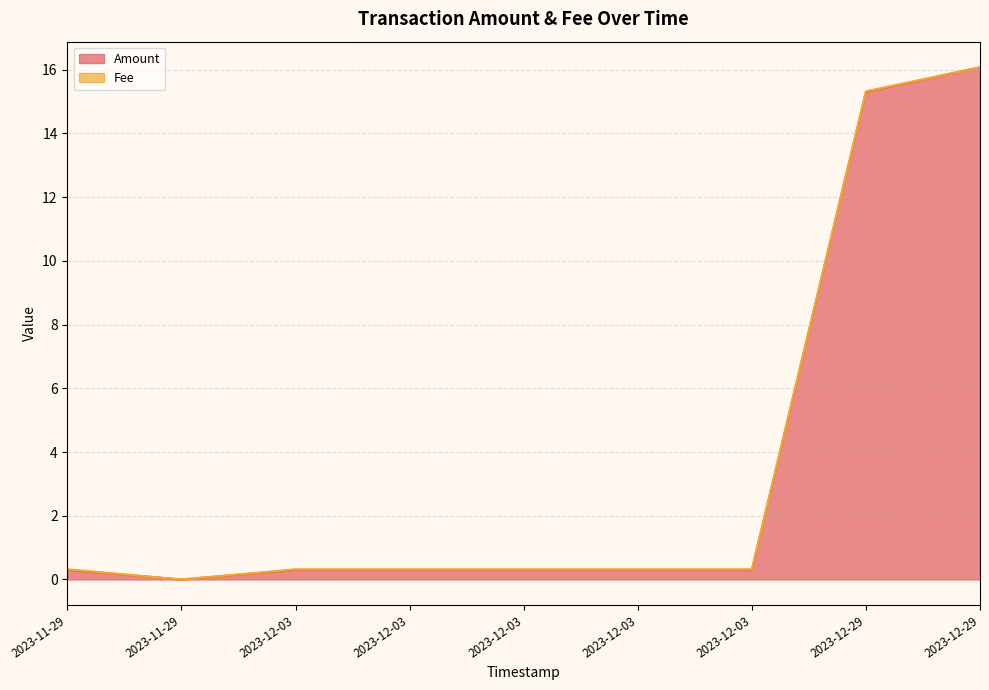

Does the chart display data point markers on the line(s)?

No